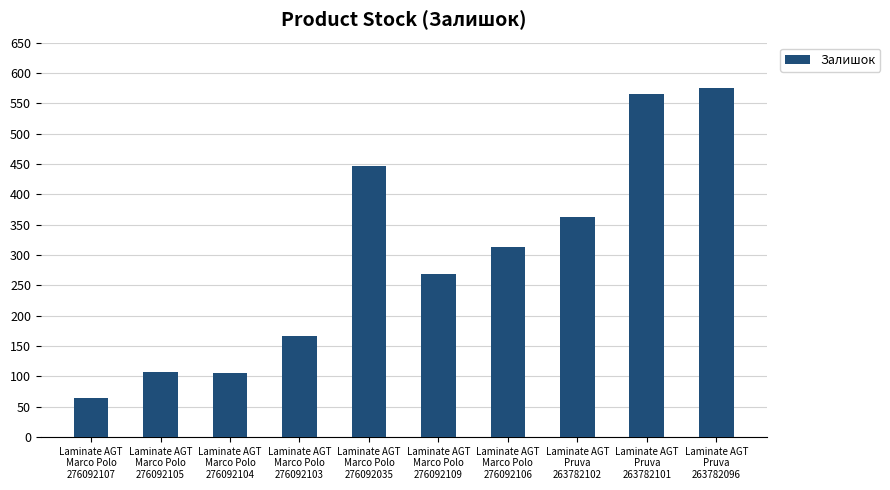

What is the smallest value displayed?

65